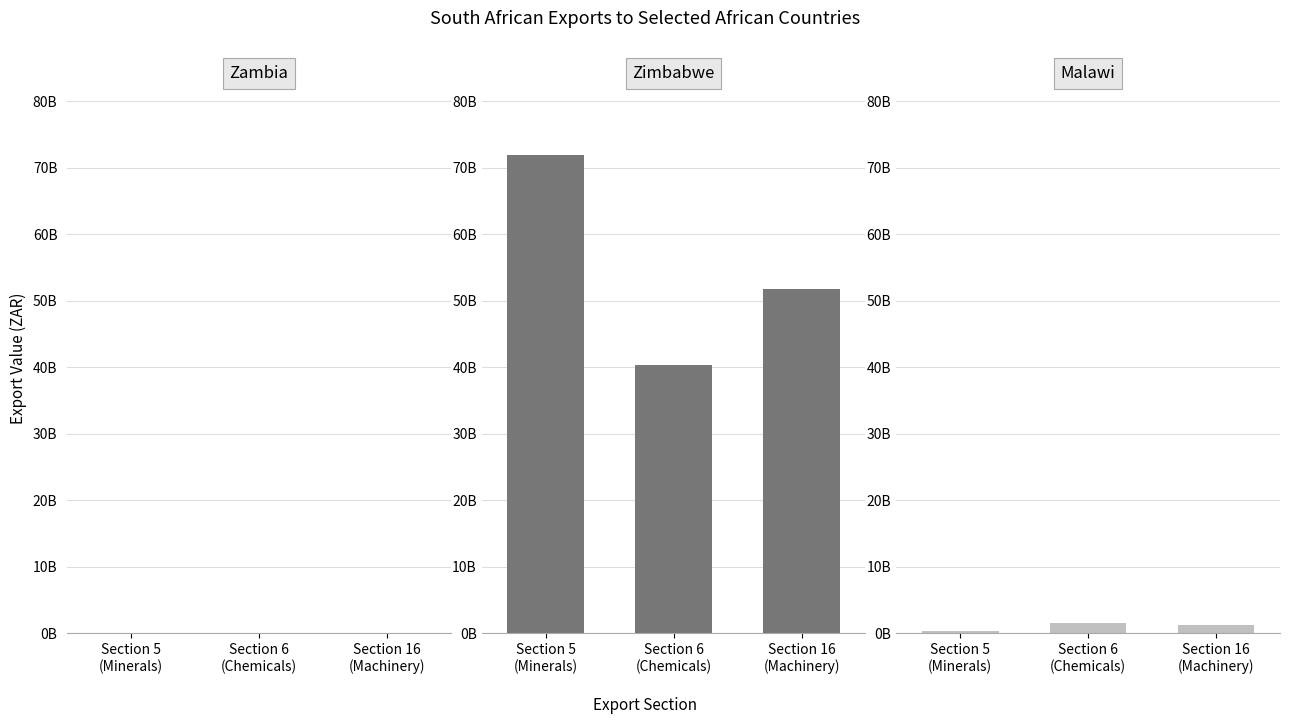

What are all the series names shown in the legend?

Zambia, Zimbabwe, Malawi